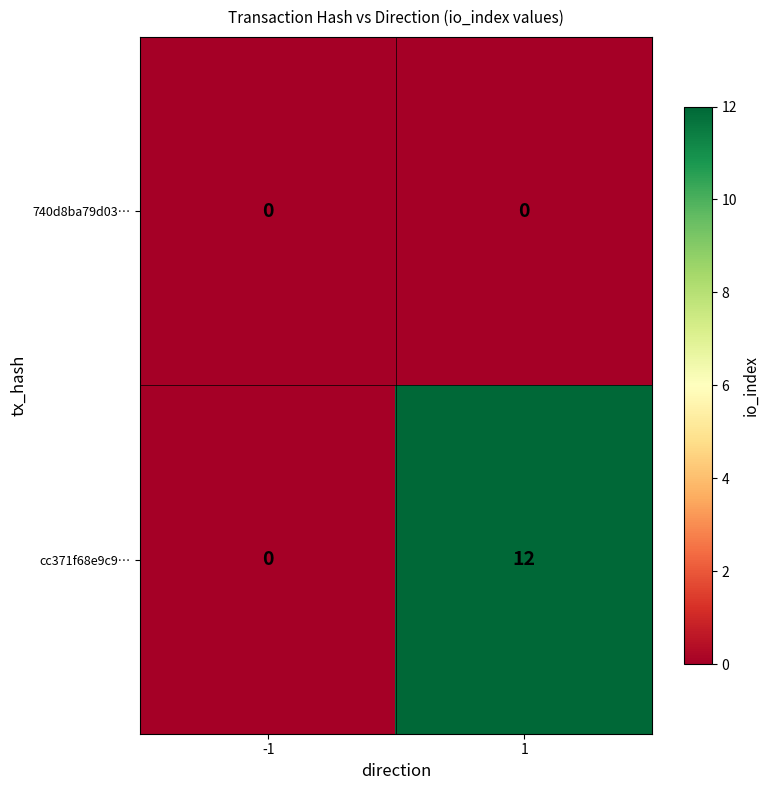

Reading left to right, transcribe all the data shown in this chart.

740d8ba79d03…: 0	0
cc371f68e9c9…: 0	12